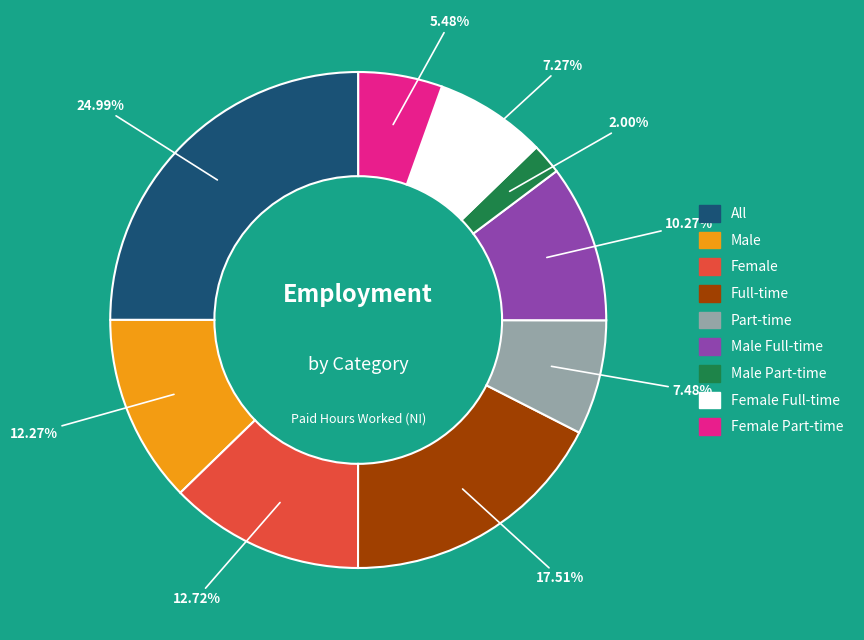

True or false: Full-time accounts for 9% of the total.

False